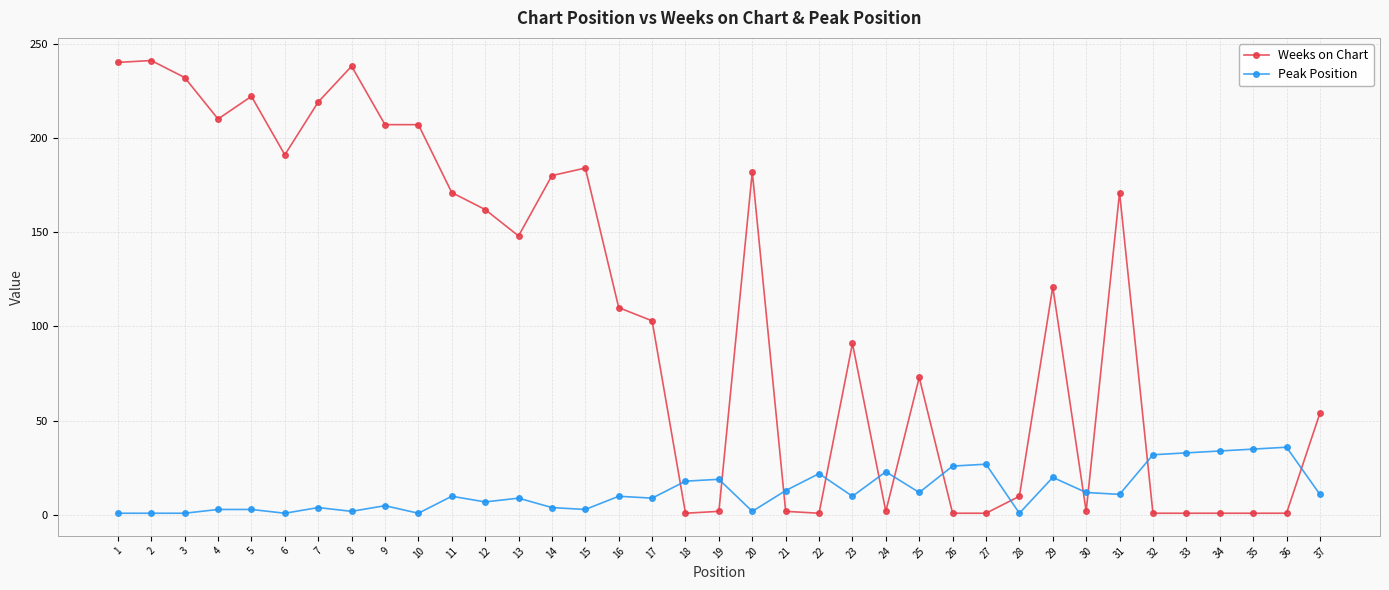

True or false: Peak Position and Weeks on Chart cross at least once.

True